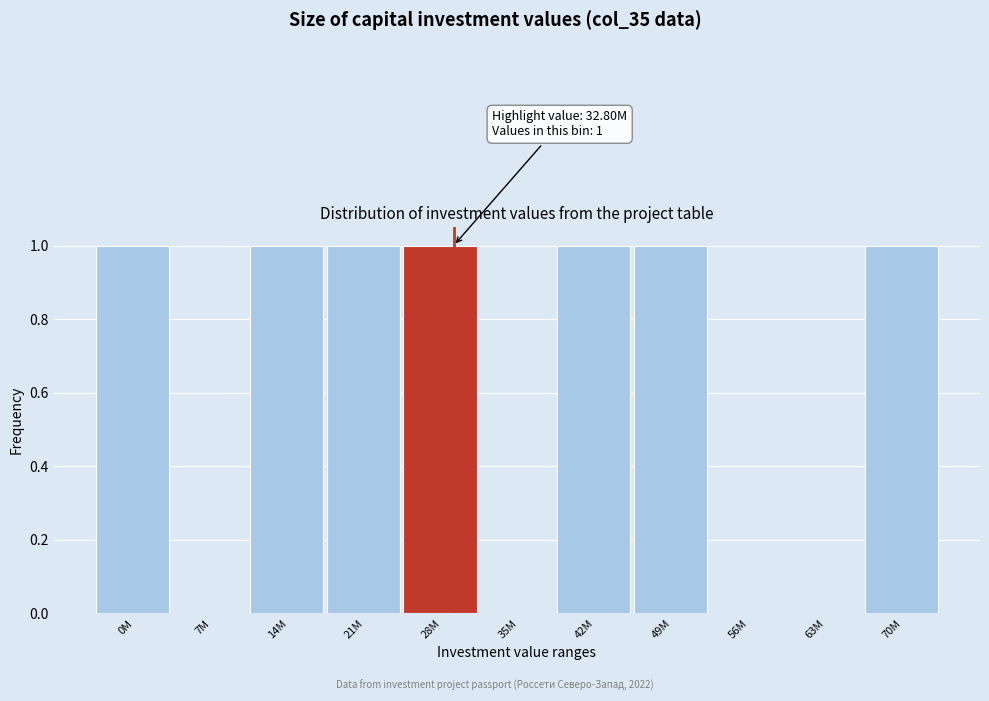

Reading right to left, what are all the values shown in this chart?

70M=1	63M=0	56M=0	49M=1	42M=1	35M=0	28M=1	21M=1	14M=1	7M=0	0M=1